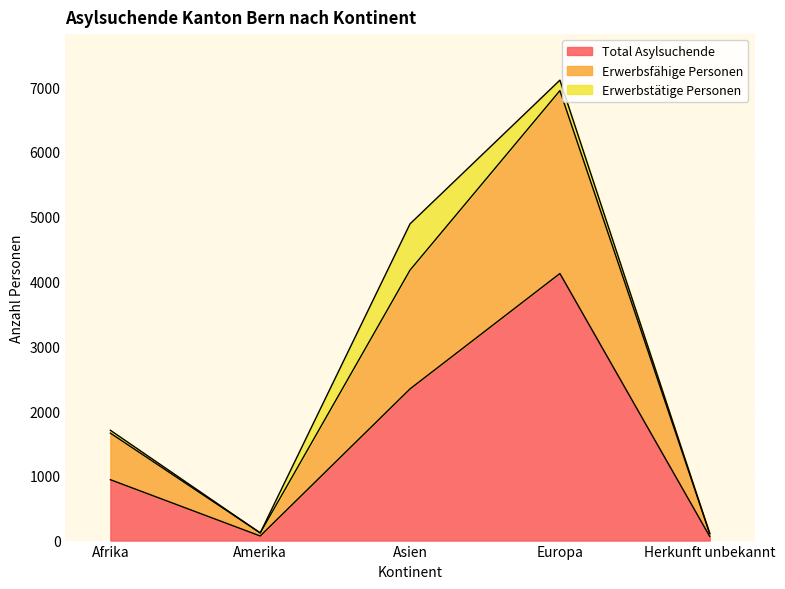

What are all the series names shown in the legend?

Total Asylsuchende, Erwerbsfähige Personen, Erwerbstätige Personen